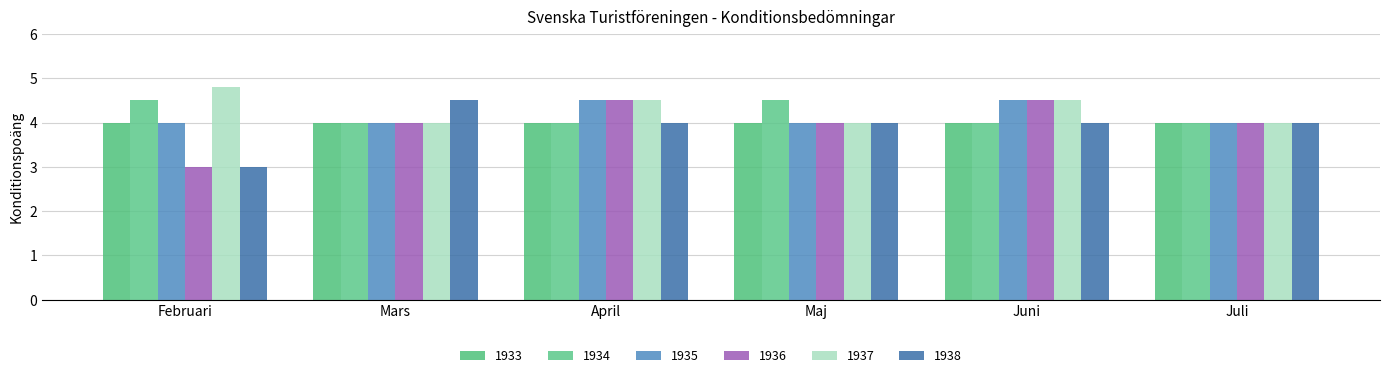

Is the value of 1937 at Juli greater than the value of 1936 at Mars?

No